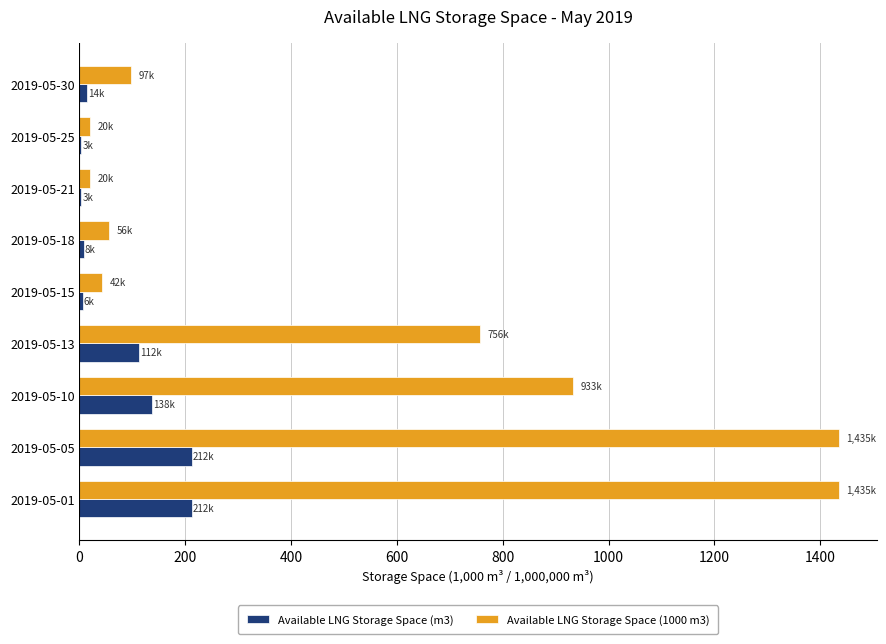

The value of Available LNG Storage Space (m3) at 2019-05-05 is 211.9. True or false?

True